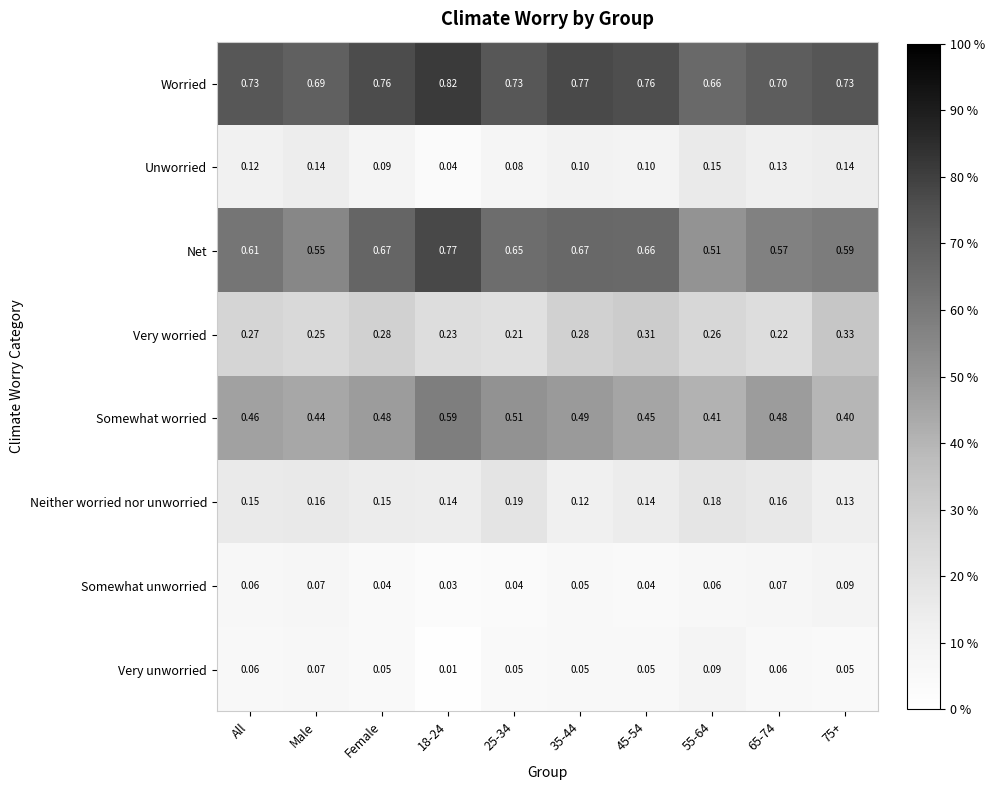

Which category has the lowest value across all series?

18-24